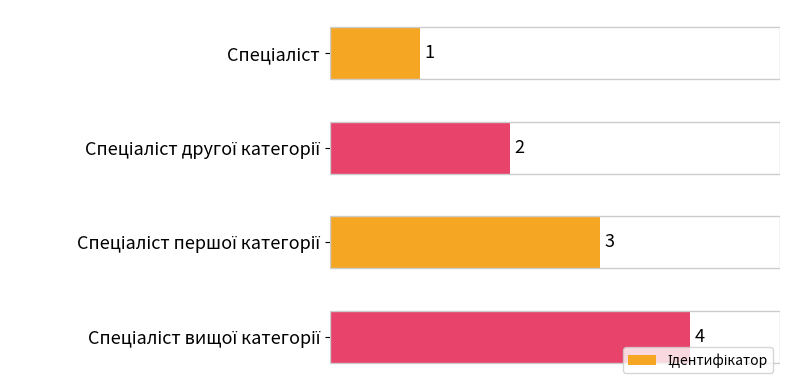

What is the greatest value displayed?

4